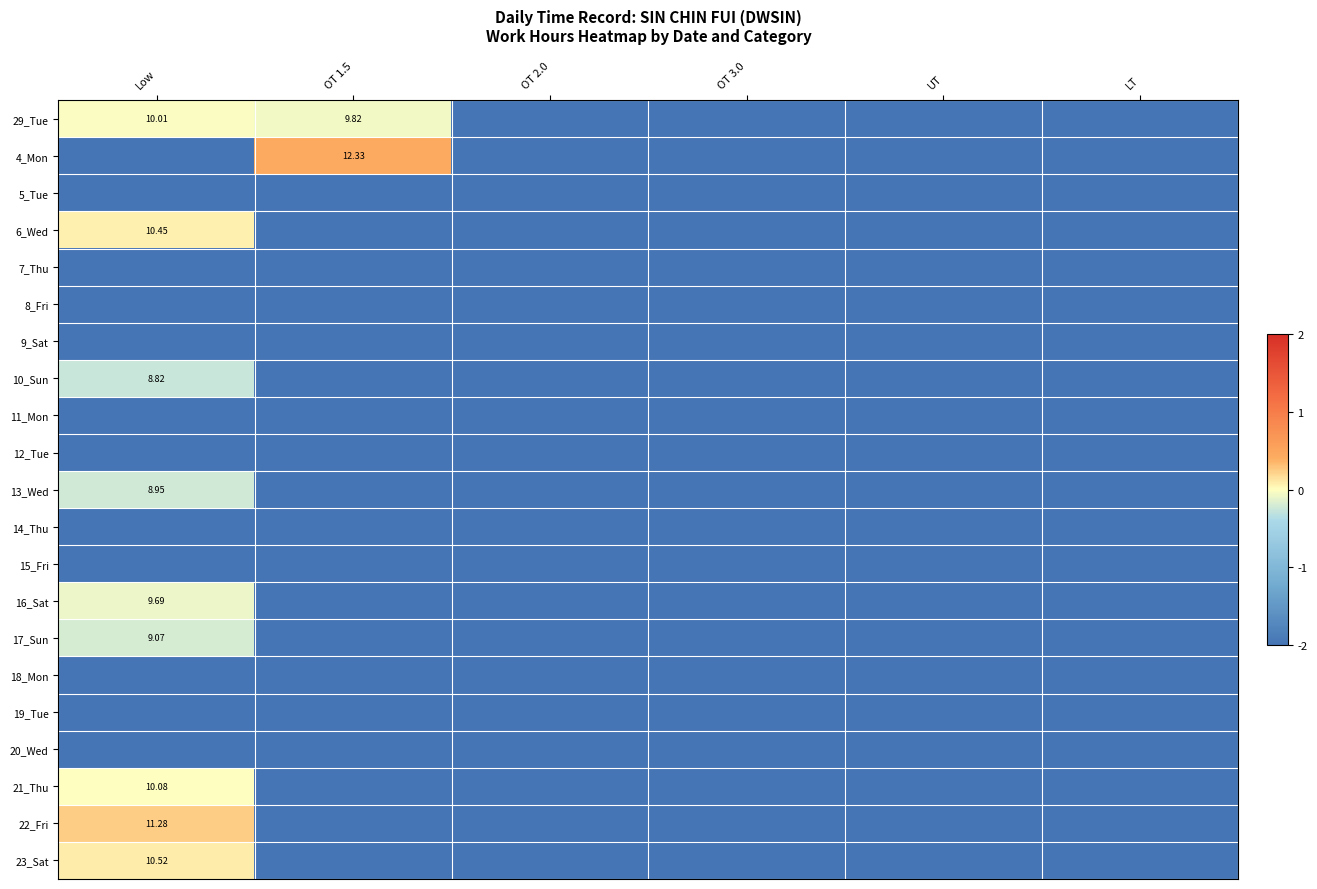

What is the maximum value for 20_Wed?

-2.0